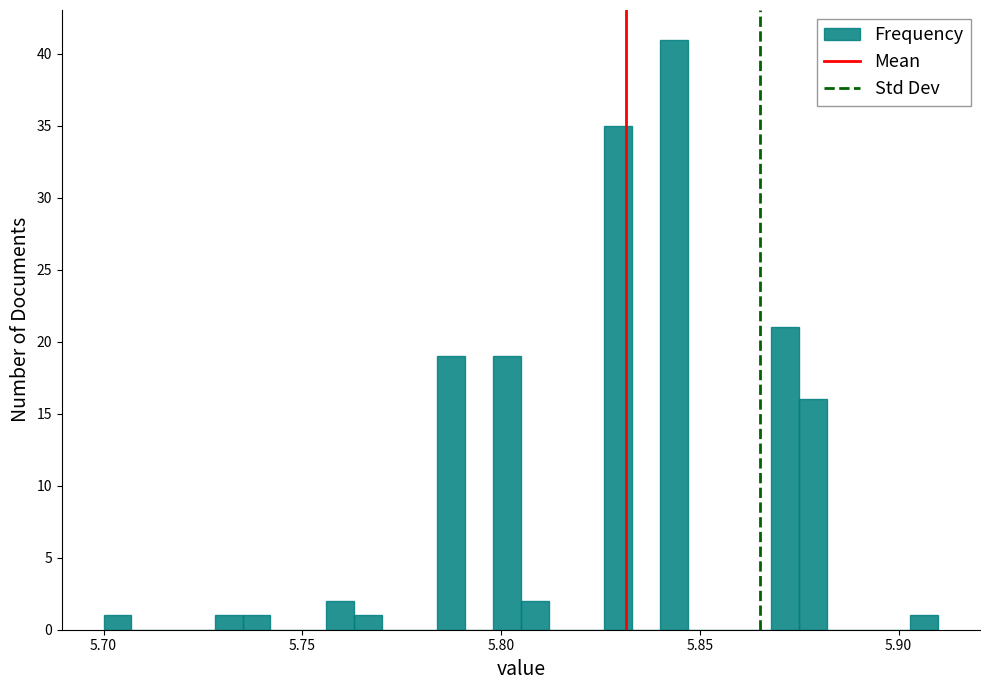

Around what value on the x-axis is the tallest bar? Give the approximate position of its centre, as read against the axis.

5.845